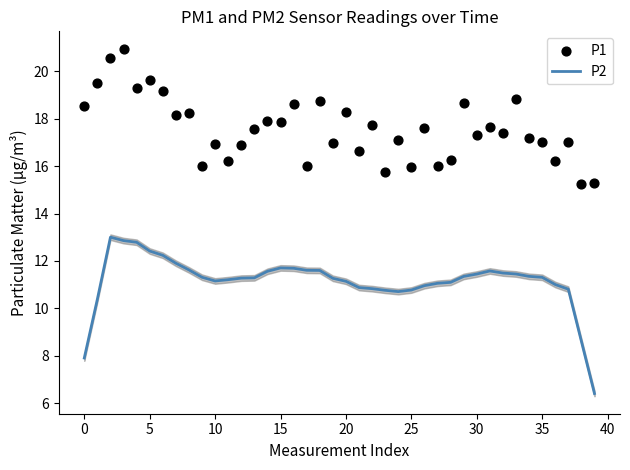

Which series has the largest total across all categories?

P1